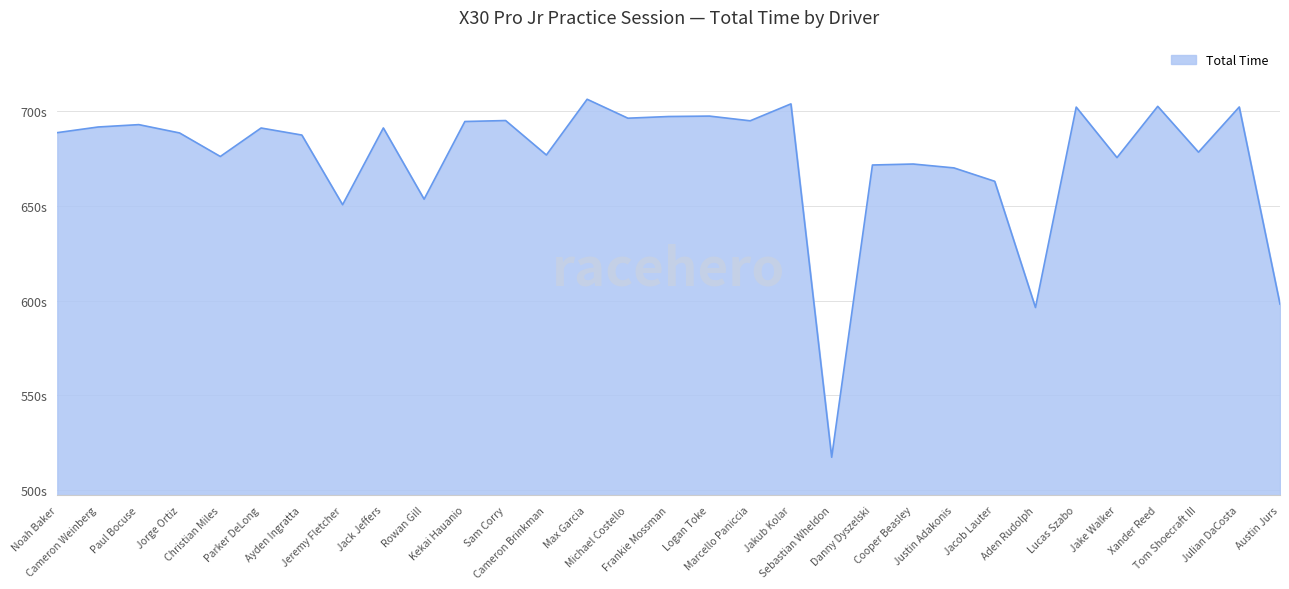

Where is the first local maximum?

Paul Bocuse